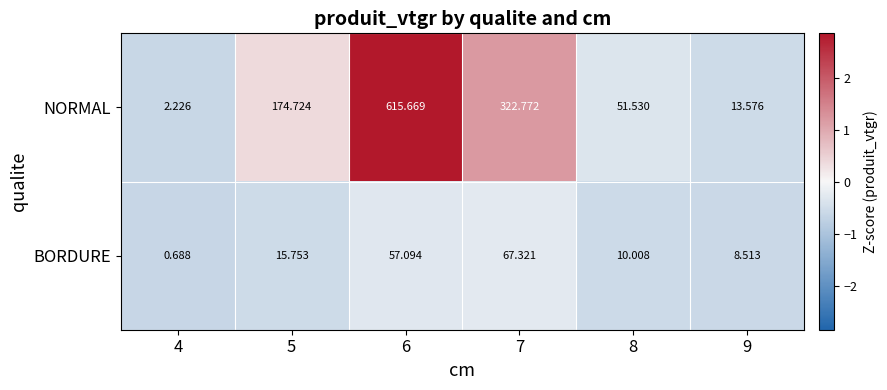

Rank the series at 5 from lowest to highest value.

BORDURE, NORMAL